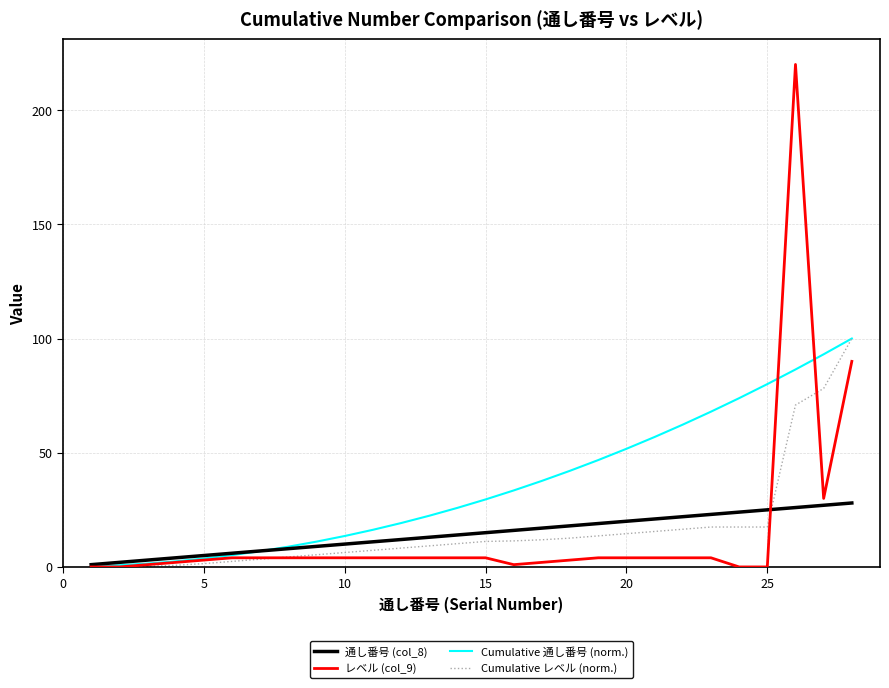

Which series has the largest total across all categories?

Cumulative 通し番号 (norm.)